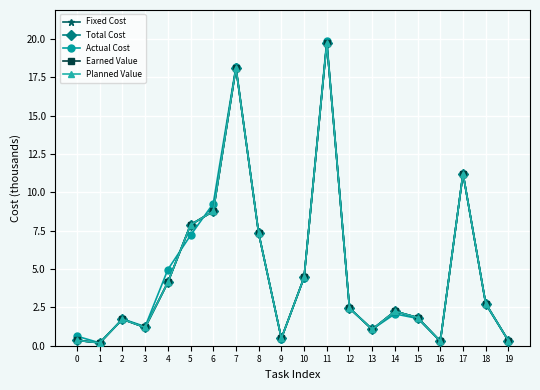

True or false: Fixed Cost has a value of 0.6 at 19.

False